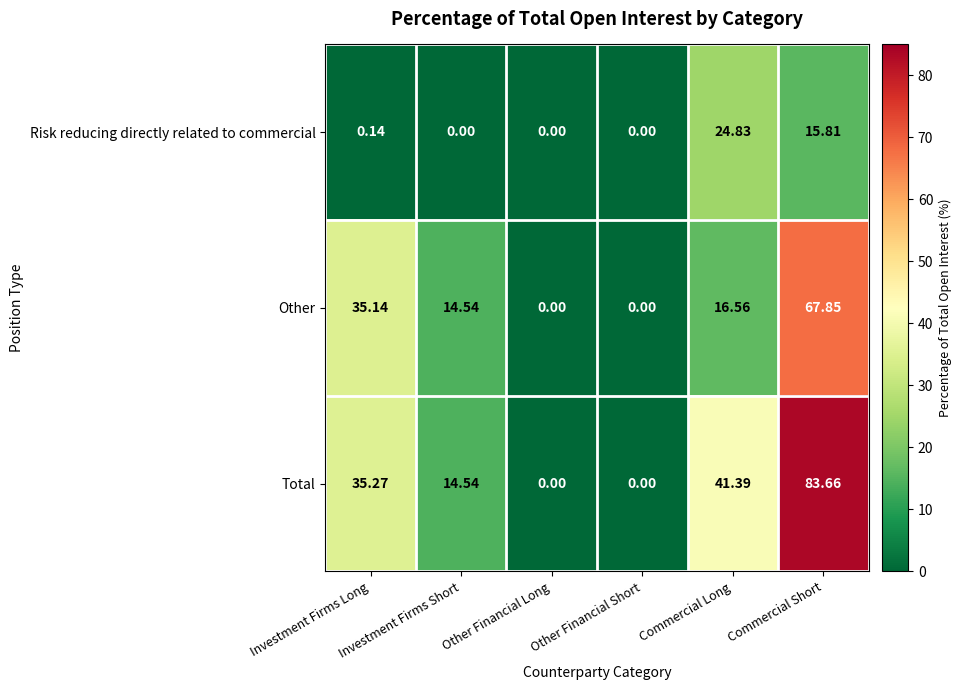

Rank the series by their average value, from lowest to highest.

Risk reducing directly related to commercial, Other, Total